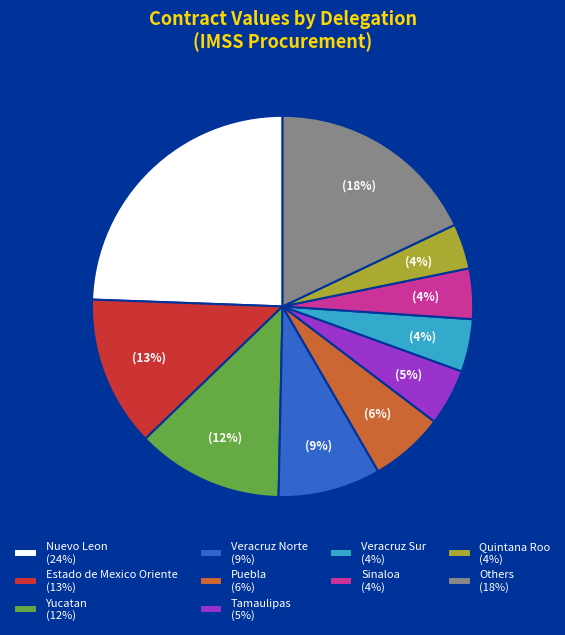

Which slice is the largest?

Nuevo Leon (24%)